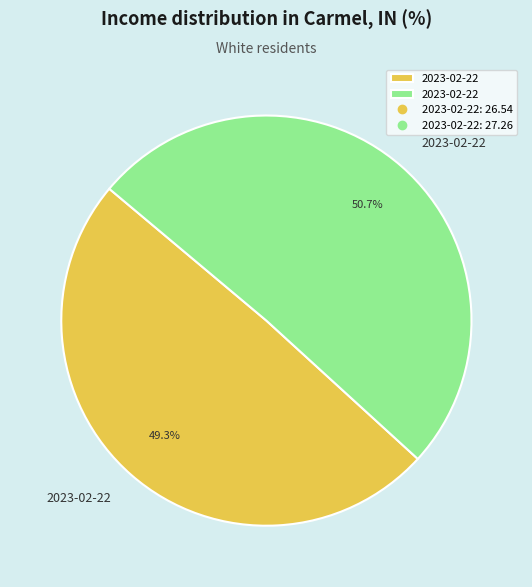

Is there a majority slice in this chart?

Yes